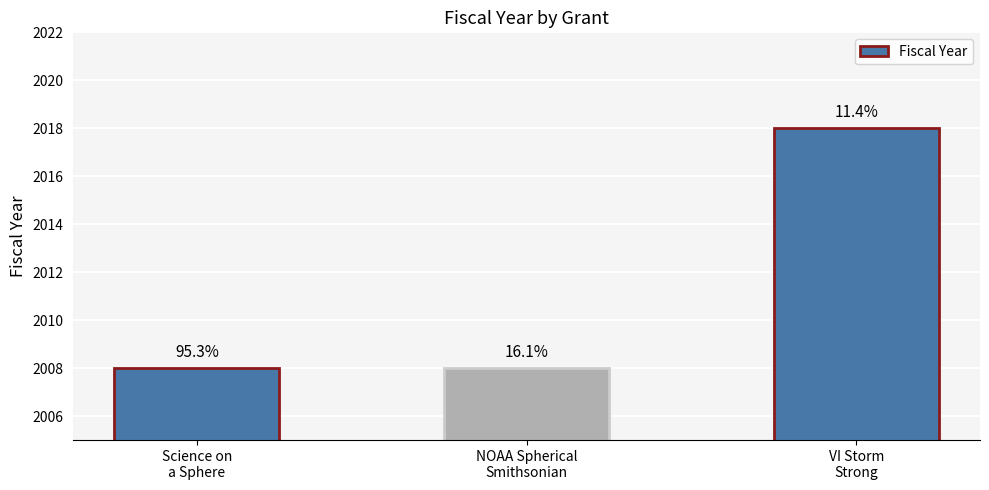

Which has a higher value, NOAA Spherical
Smithsonian or VI Storm
Strong?

VI Storm
Strong